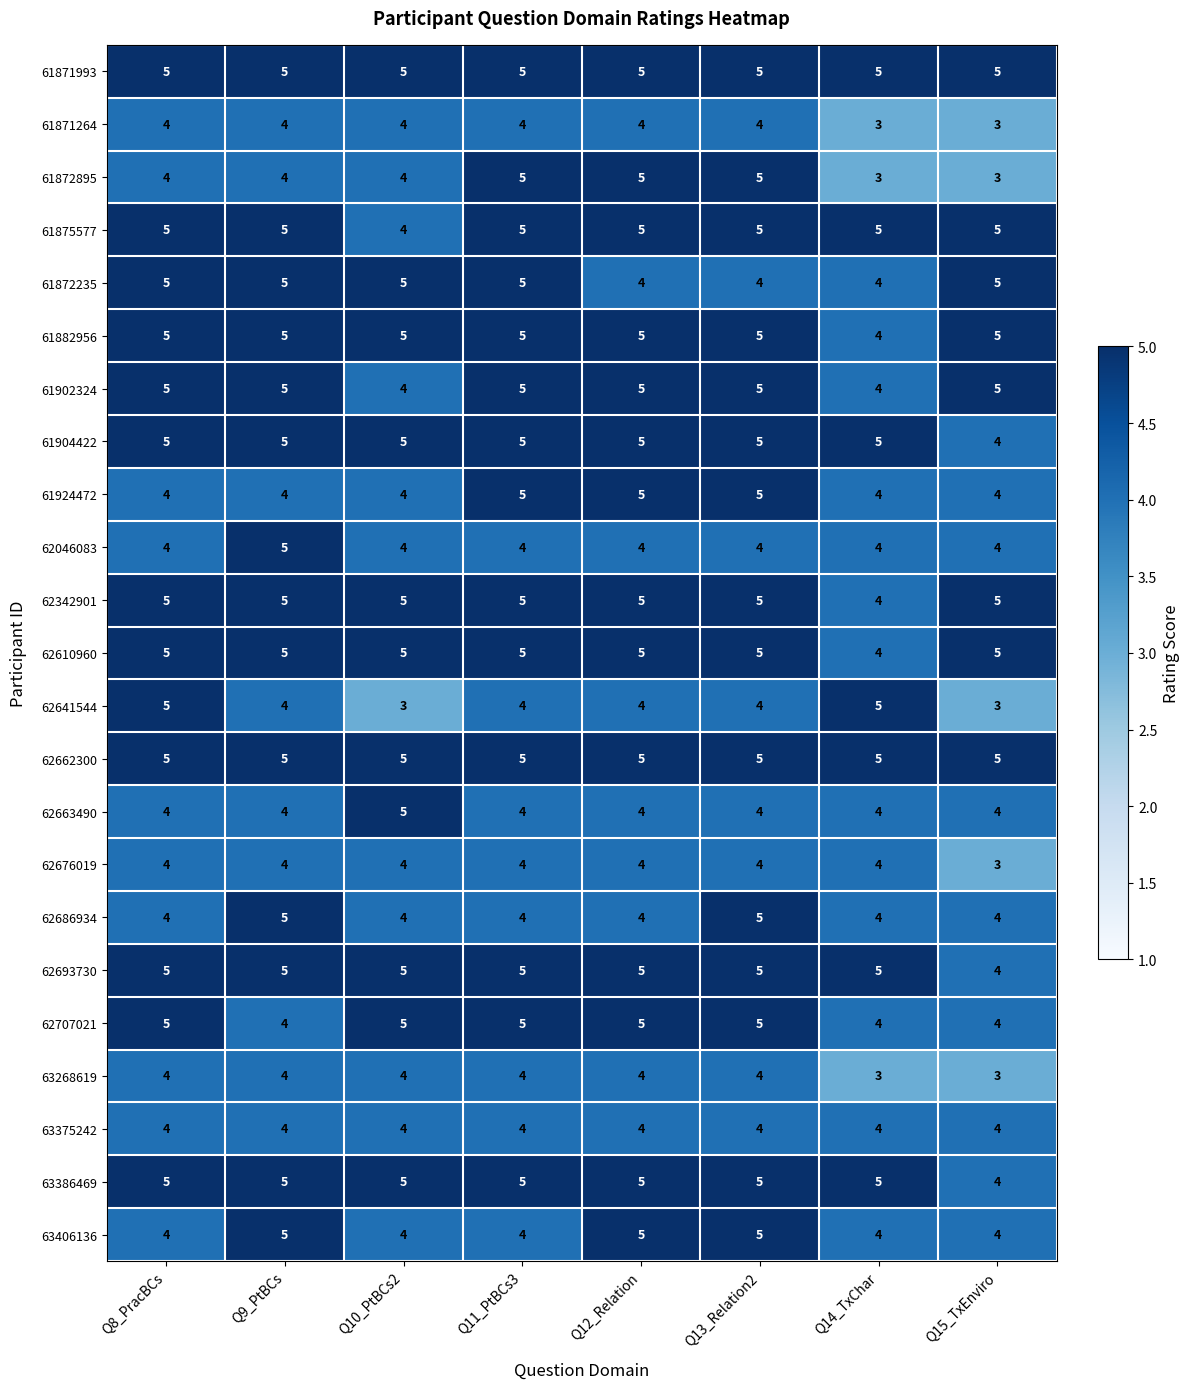

How many data points does each series have?

8